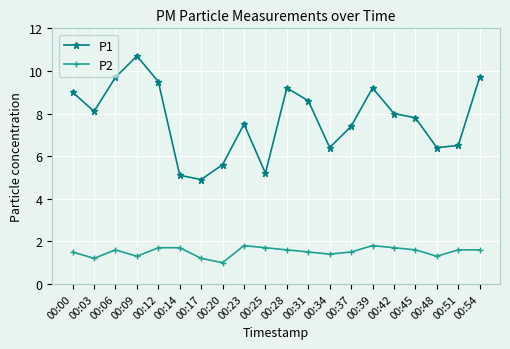

What is the minimum value for P2?

1.0